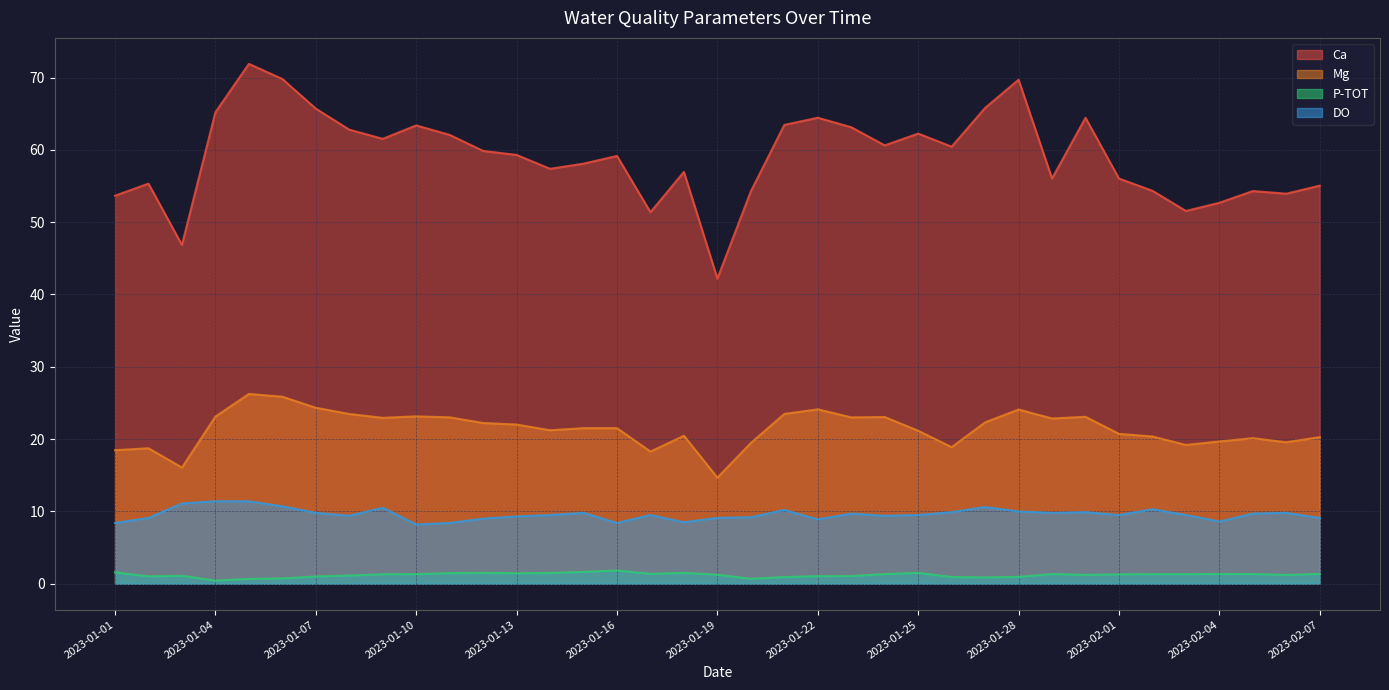

Does the chart have visible grid lines?

Yes